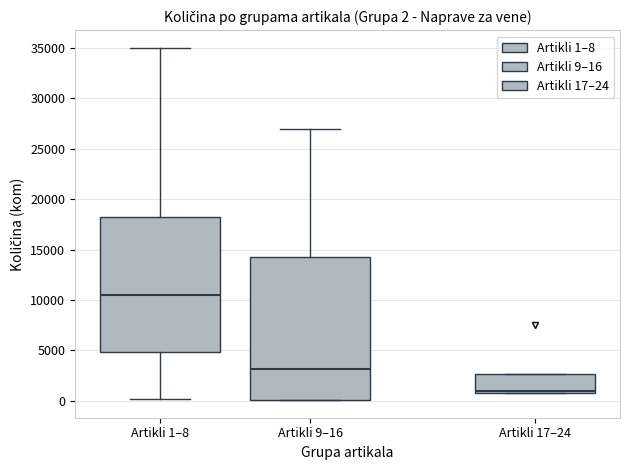

Which box has the highest median line?

Artikli 1–8